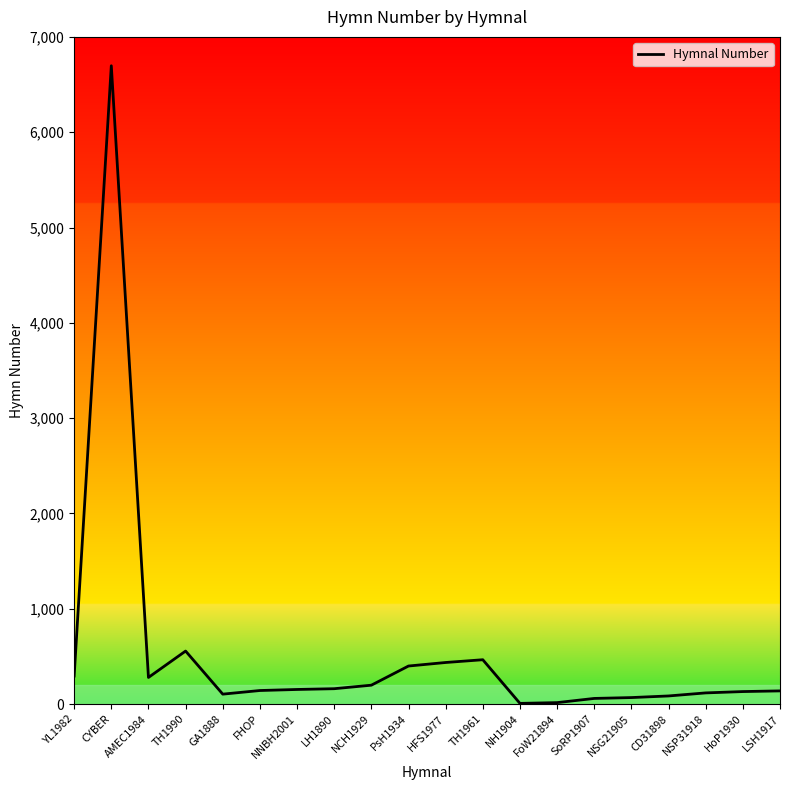

The value at TH1990 is 556. True or false?

True